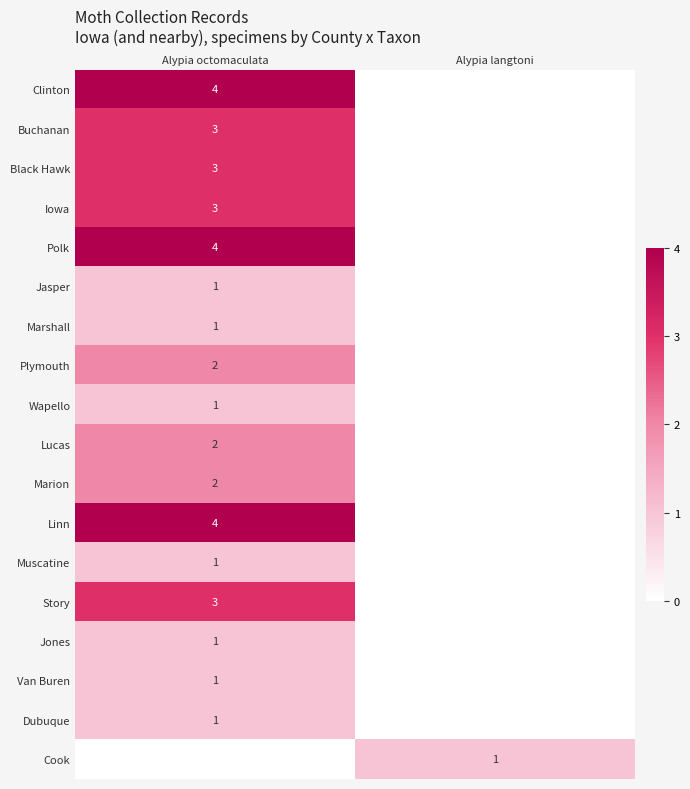

What is the sum of all Dubuque values?

1